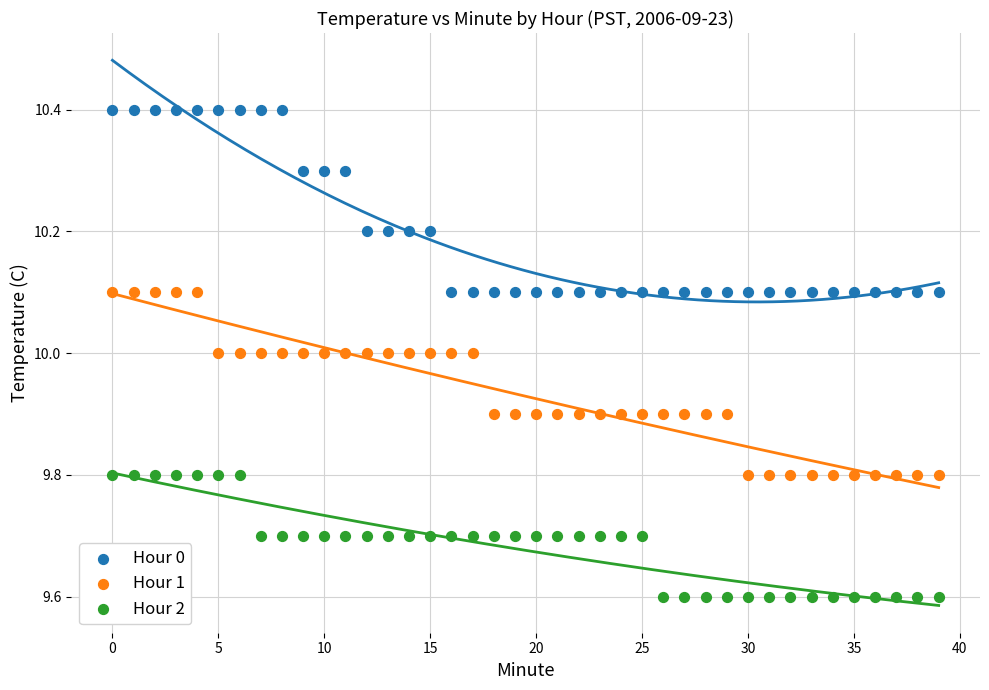

Which series contains the highest Y value?

Hour 0